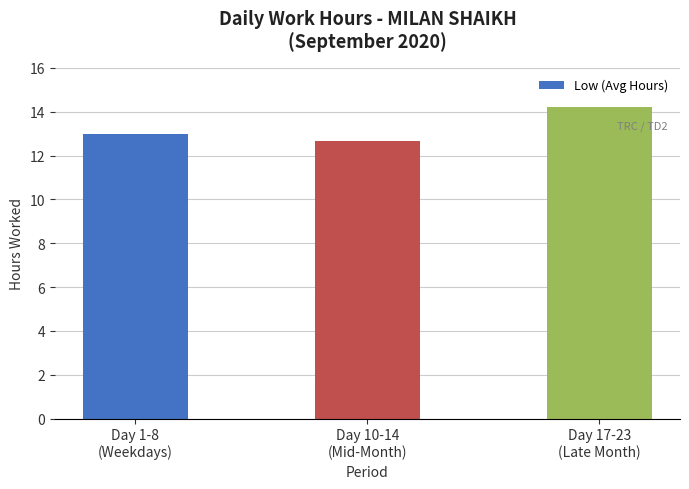

Rank the categories by value from highest to lowest.

Day 17-23
(Late Month), Day 1-8
(Weekdays), Day 10-14
(Mid-Month)